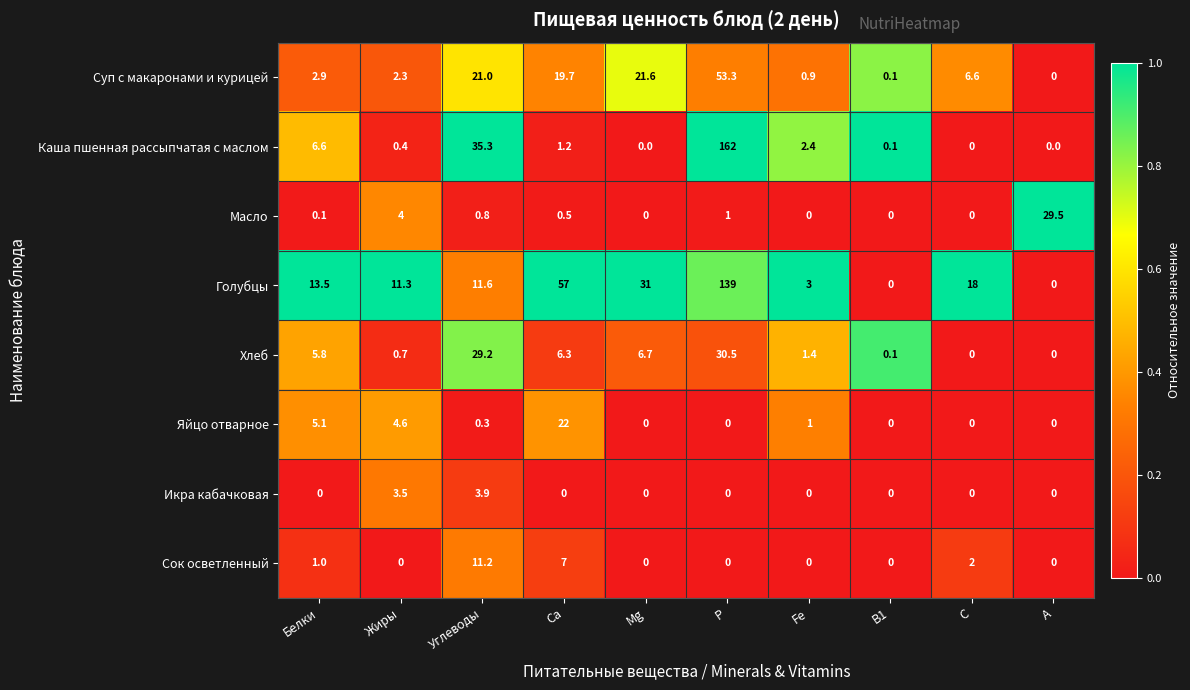

How many values in the Голубцы series are below 13?

5